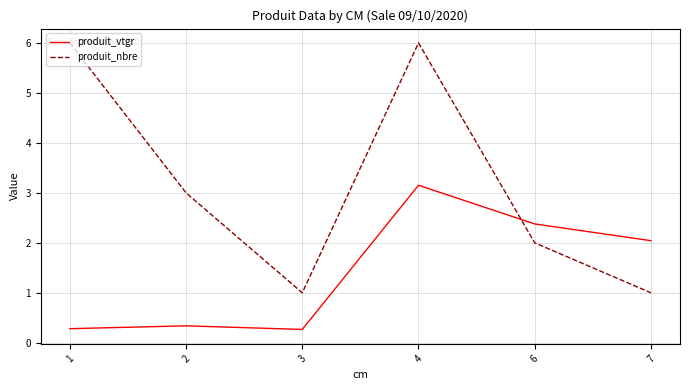

How many values in the produit_nbre series are below 3?

3